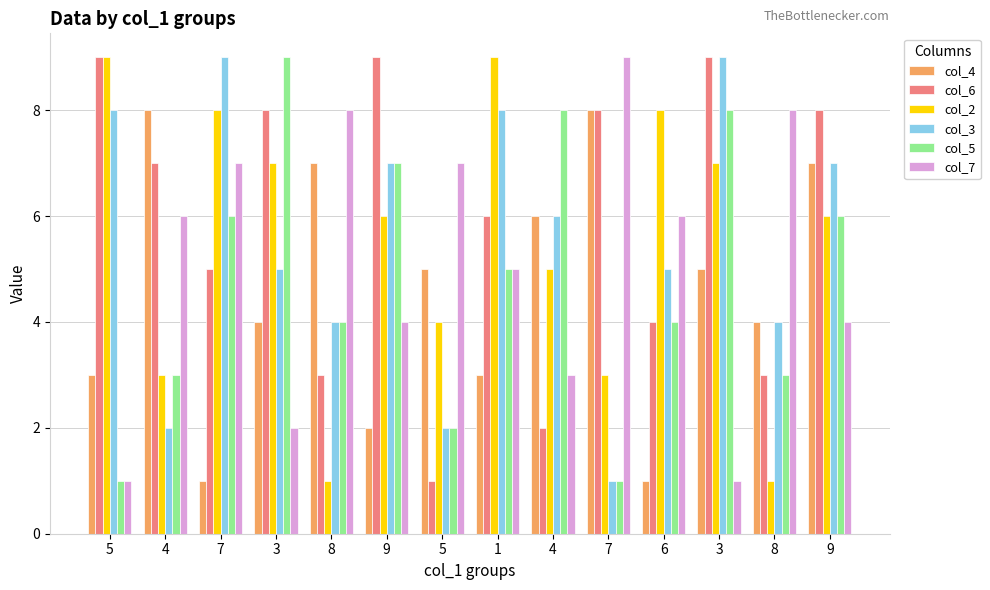

What are all the series names shown in the legend?

col_4, col_6, col_2, col_3, col_5, col_7